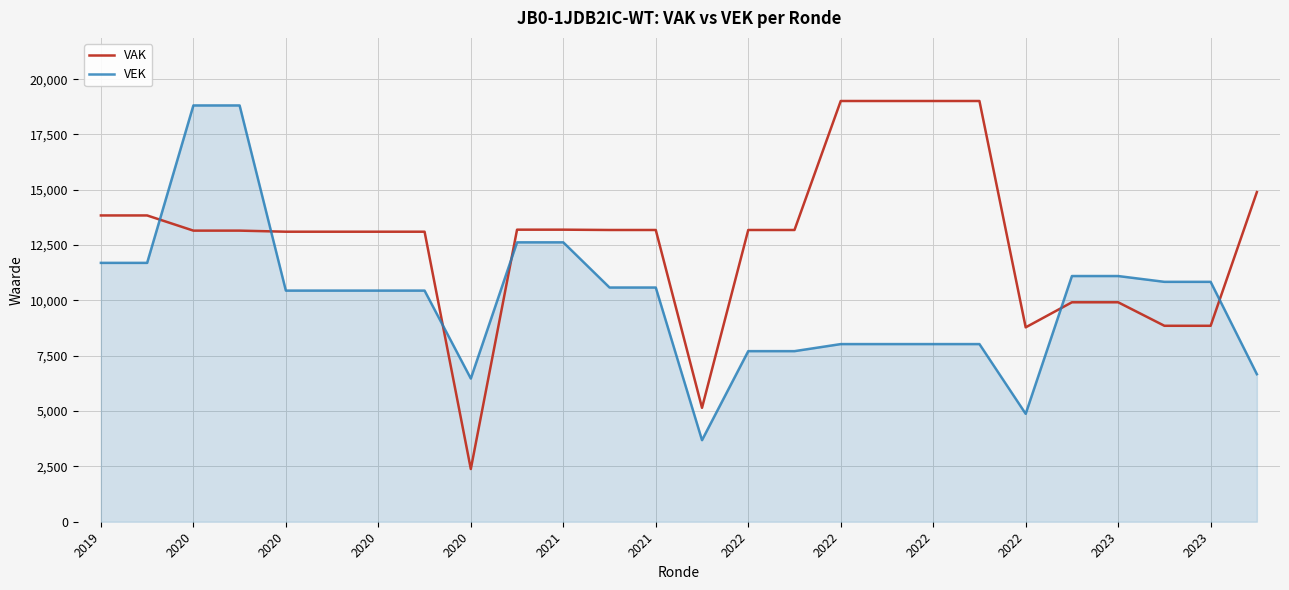

Which series has the largest total across all categories?

VAK